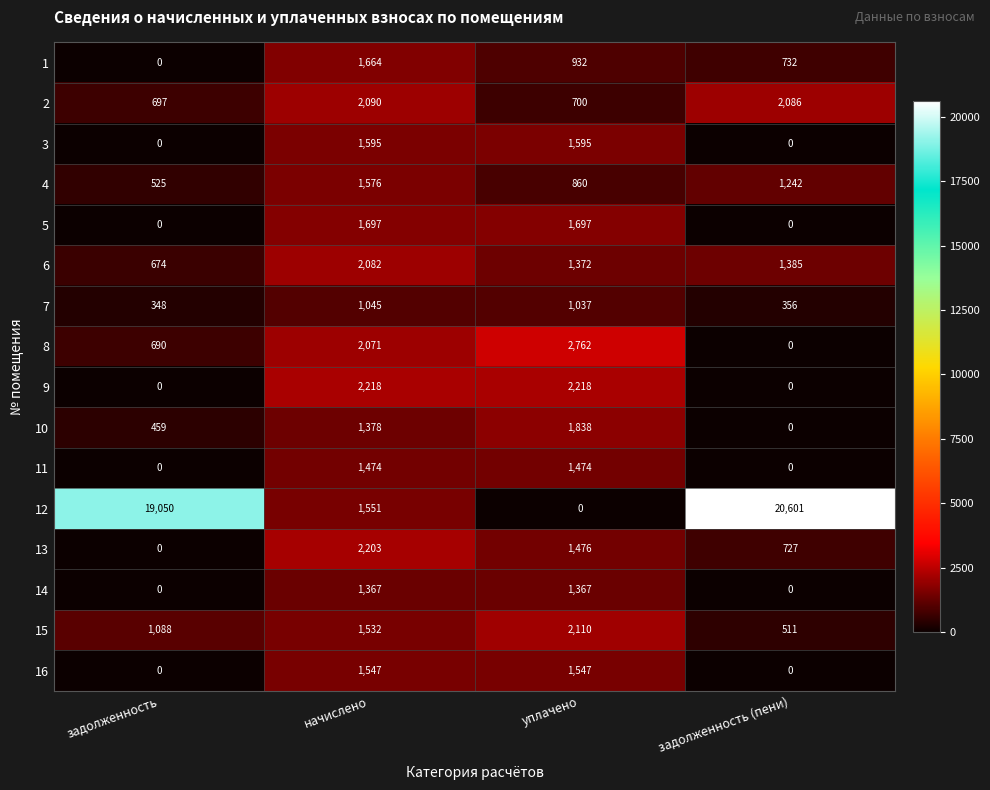

Read the 1 value at начислено.

1664